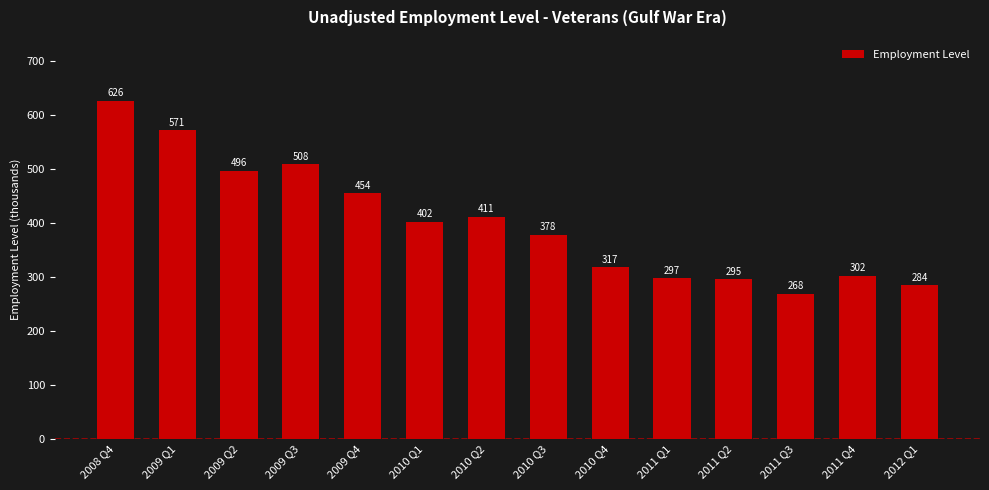

List the labels in order of value, smallest first.

2011 Q3, 2012 Q1, 2011 Q2, 2011 Q1, 2011 Q4, 2010 Q4, 2010 Q3, 2010 Q1, 2010 Q2, 2009 Q4, 2009 Q2, 2009 Q3, 2009 Q1, 2008 Q4